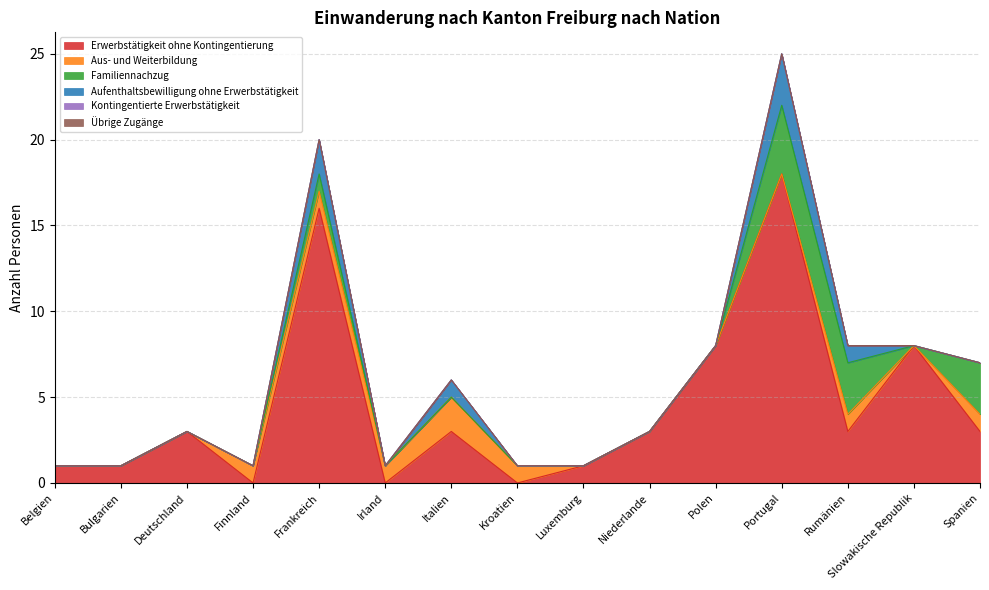

What is the total value across all series at Irland?

1